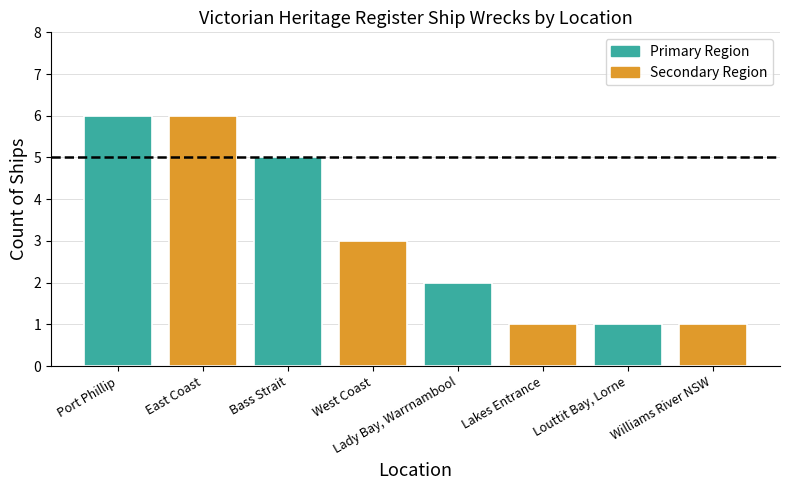

What is the maximum value shown in the chart?

6